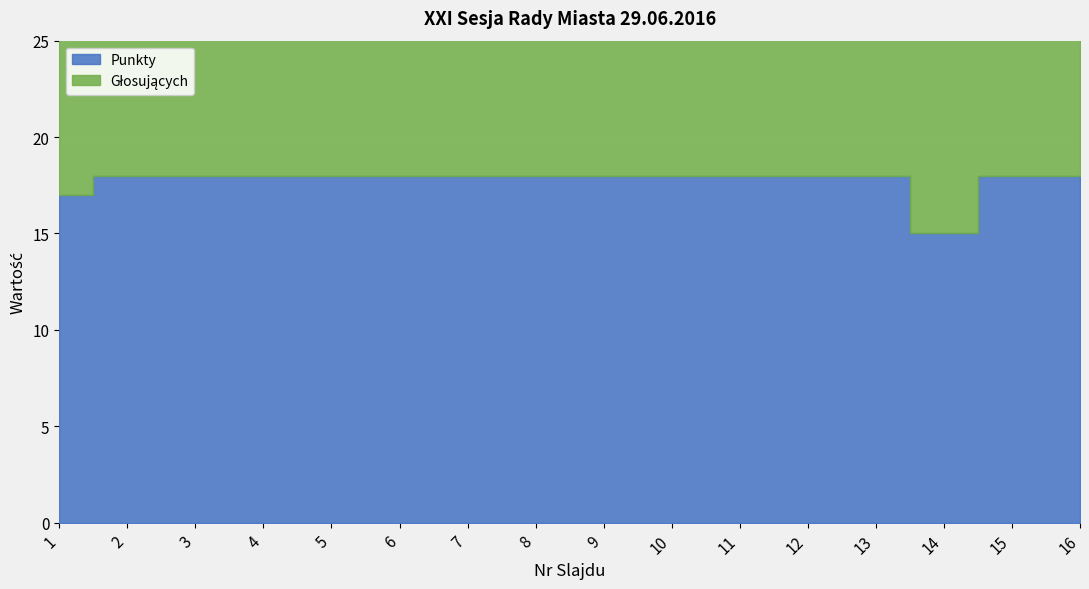

At which category is the sum across all series the highest?

2